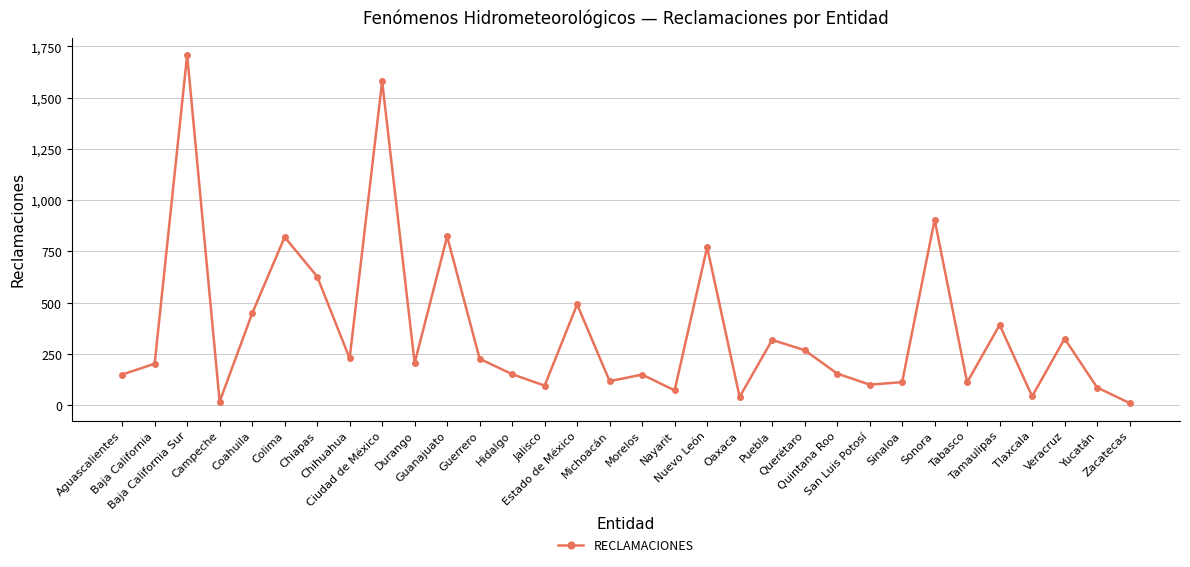

Does the chart display data point markers on the line(s)?

Yes